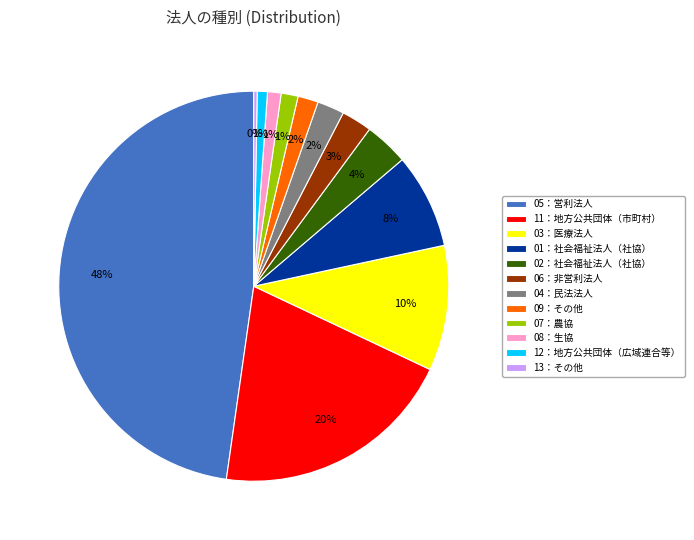

Between 08：生協 and 13：その他, which is larger?

08：生協